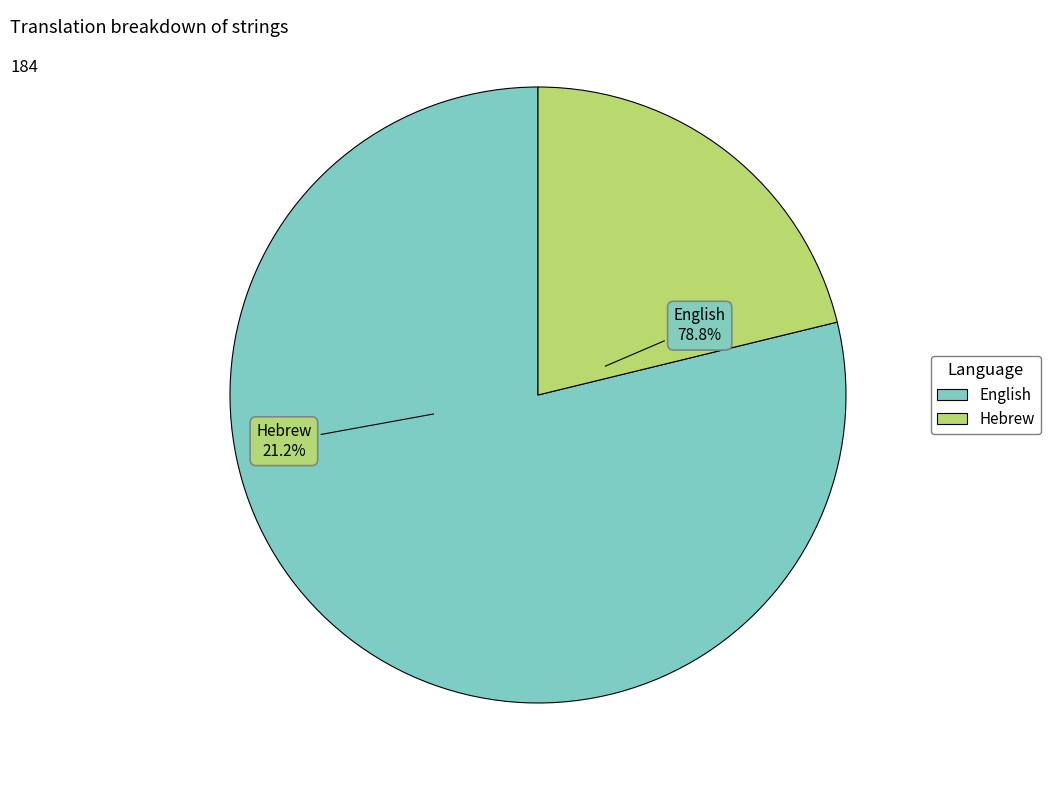

Count the number of slices in the pie.

2